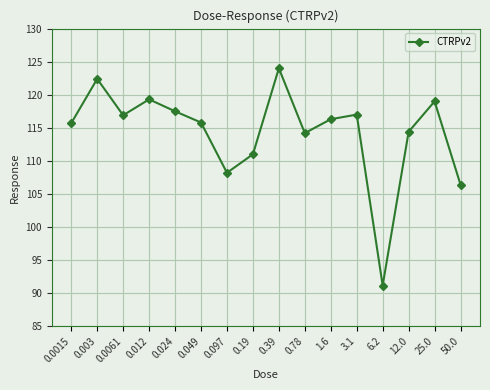

What position from the right is 0.049?

11